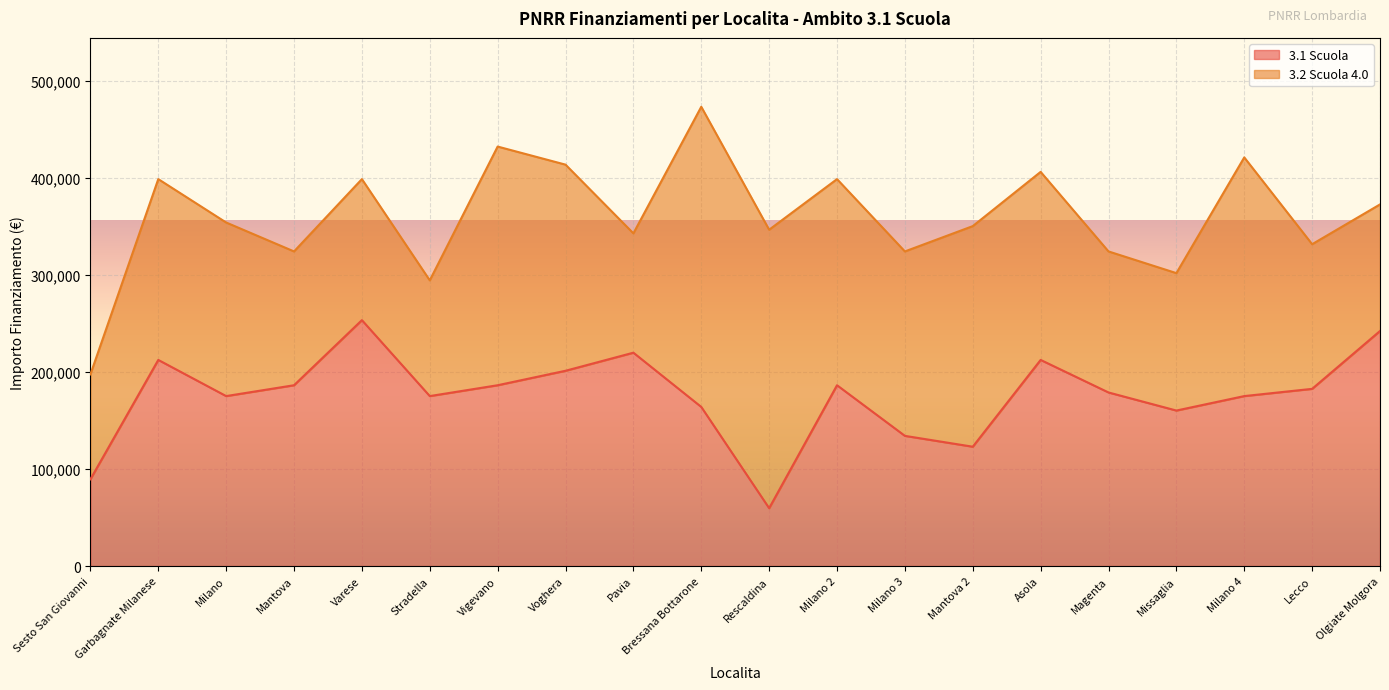

What position from the left is Mantova?

4